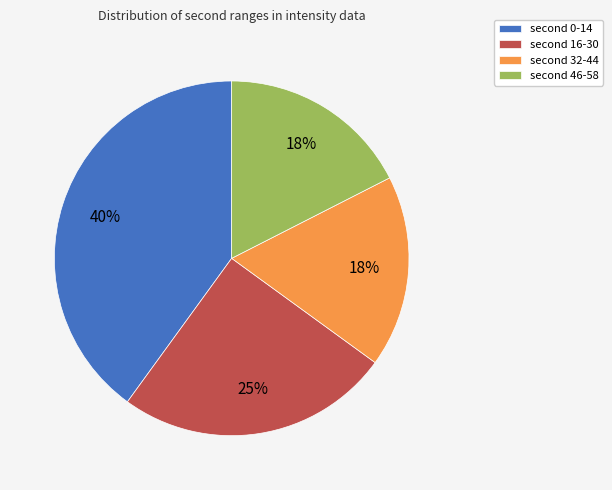

Is there any slice that represents more than half of the pie?

No